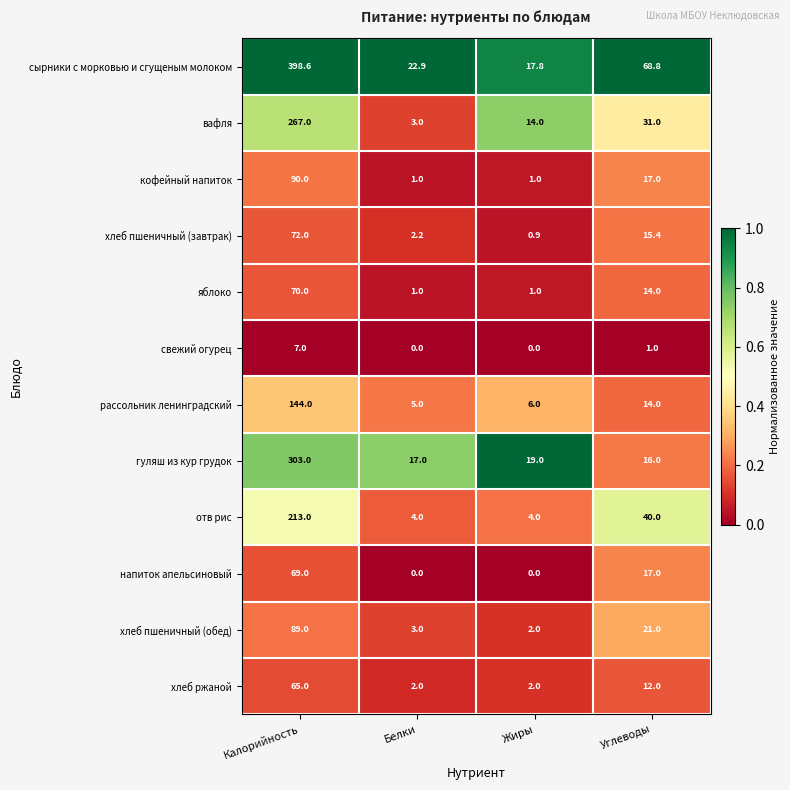

Where does the хлеб пшеничный (обед) series first go above 21?

Калорийность